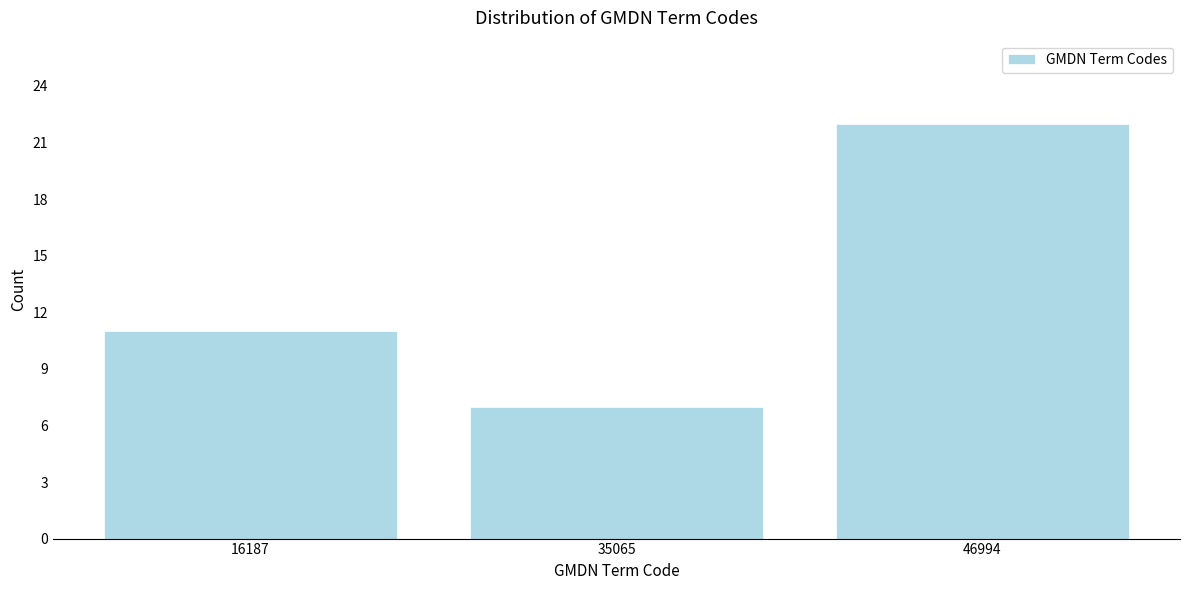

Reading left to right, list all the values displayed in this chart.

11	7	22